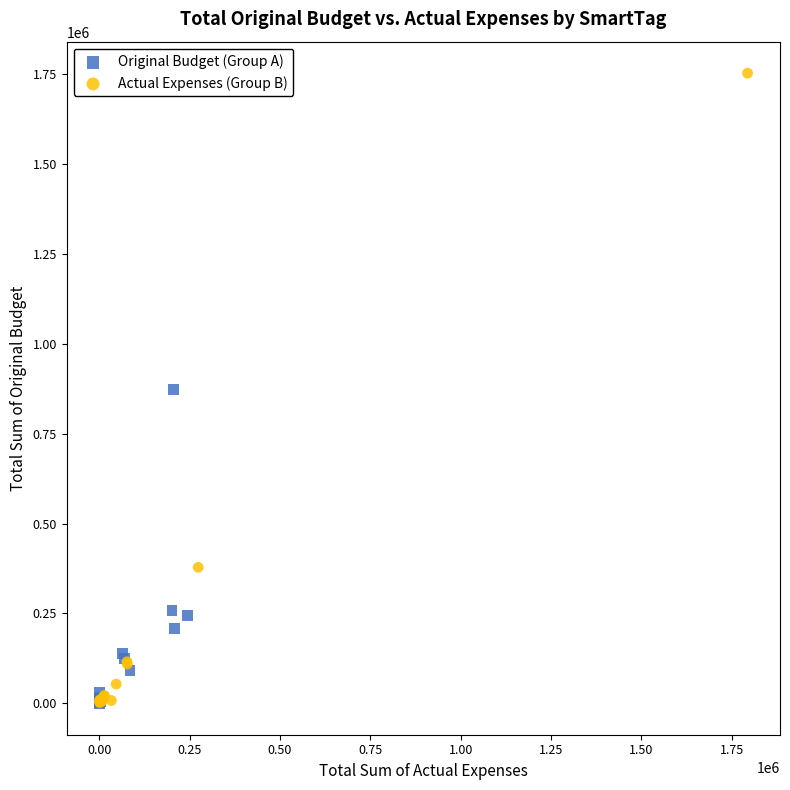

Which series reaches the maximum Y coordinate?

Actual Expenses (Group B)